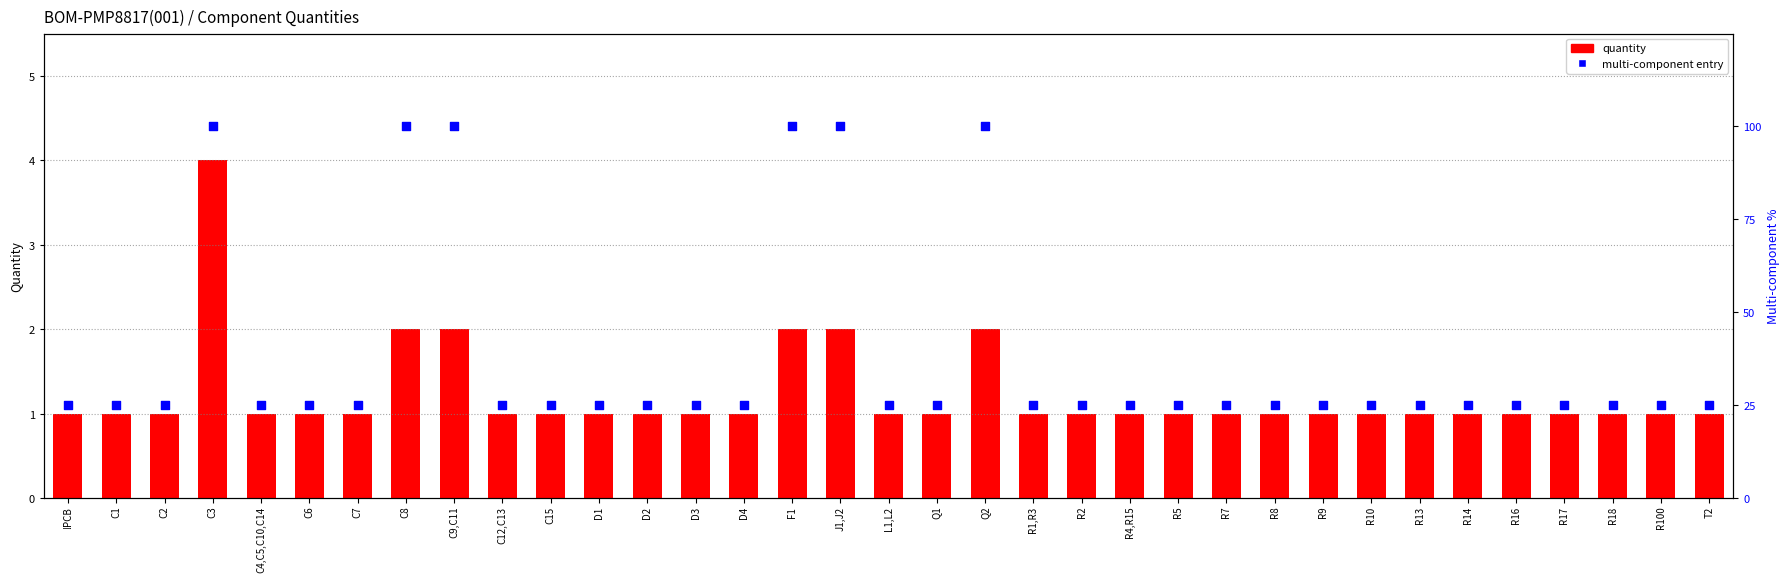

What are all the series names shown in the legend?

quantity, multi-component